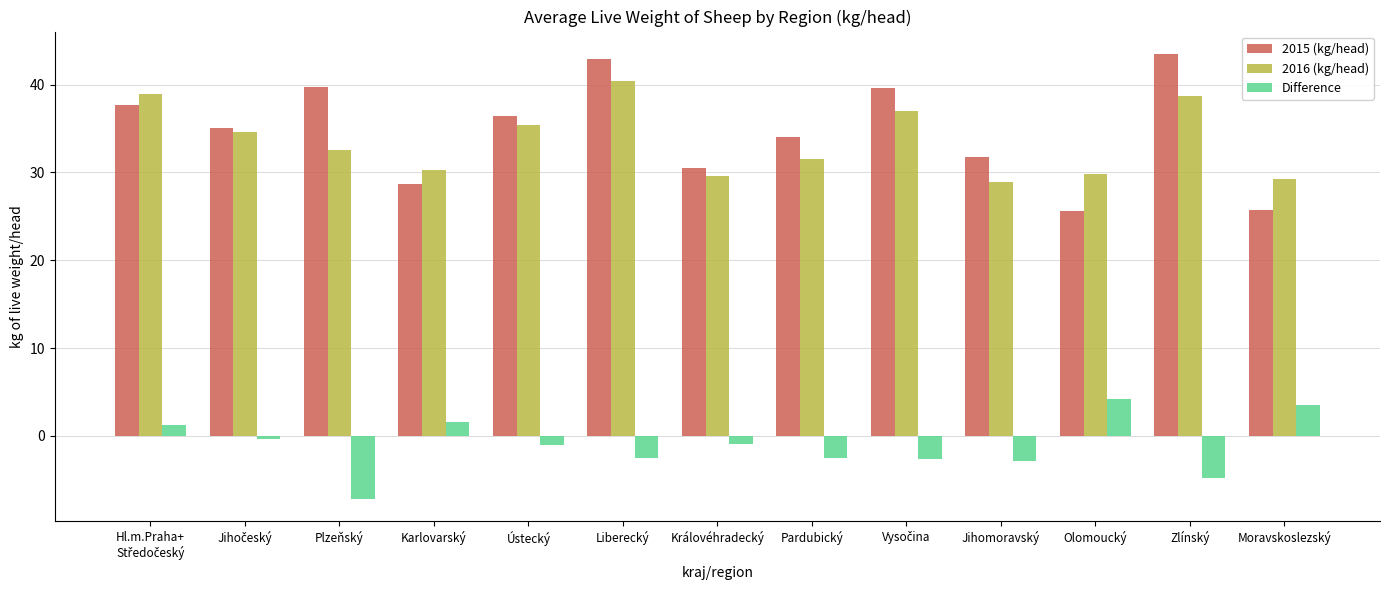

Which series has the widest spread of values?

2015 (kg/head)